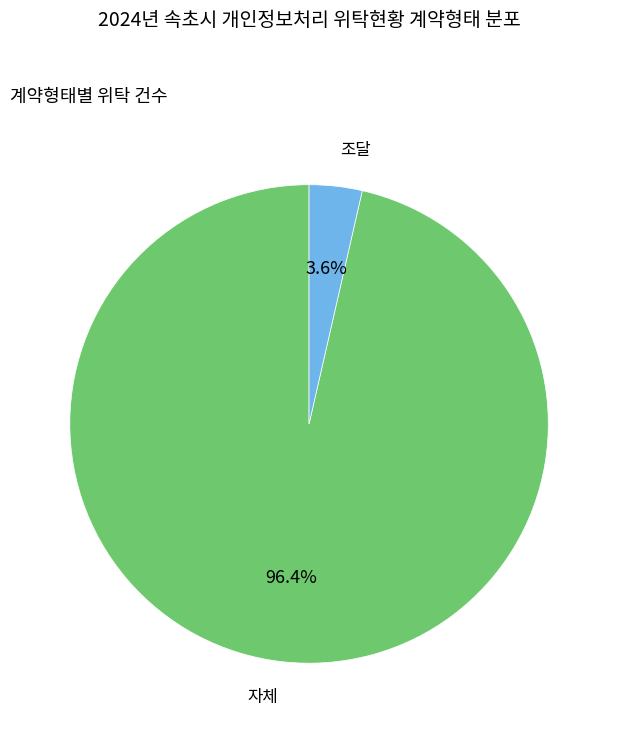

How many slices are in this pie chart?

2